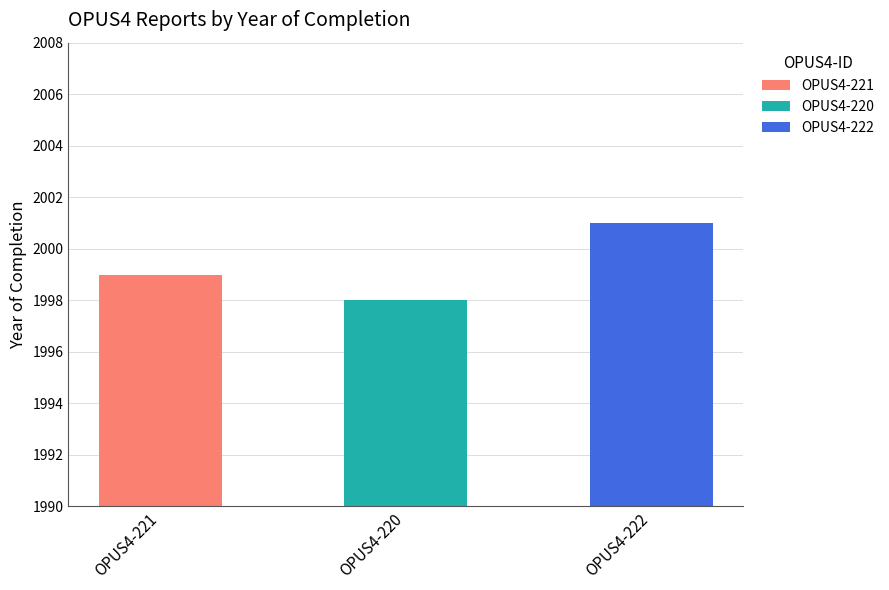

Rank the categories by value from highest to lowest.

OPUS4-222, OPUS4-221, OPUS4-220